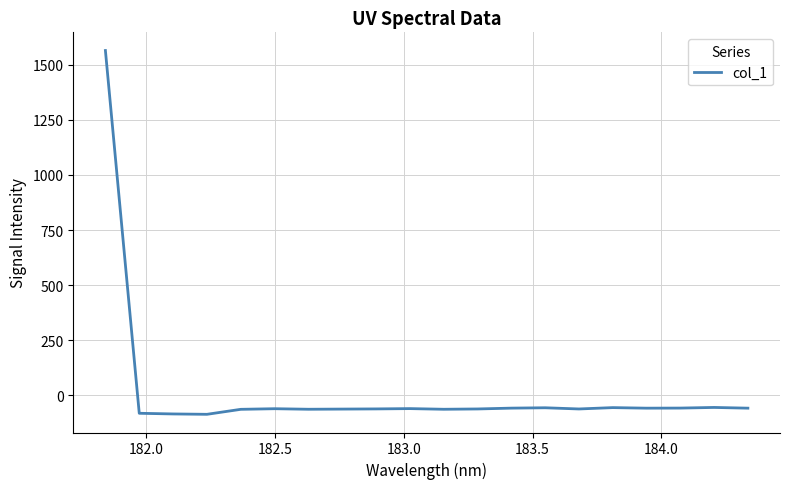

What is the smallest value displayed?

-85.7